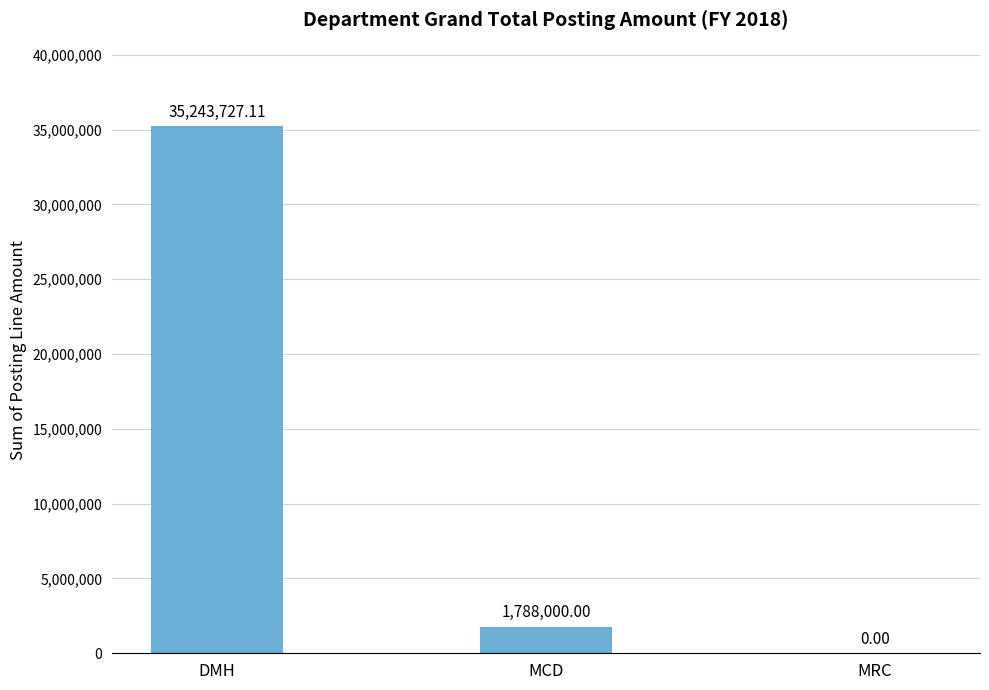

Reading left to right, what are all the values shown in this chart?

35243727.1	1788000.0	0.0